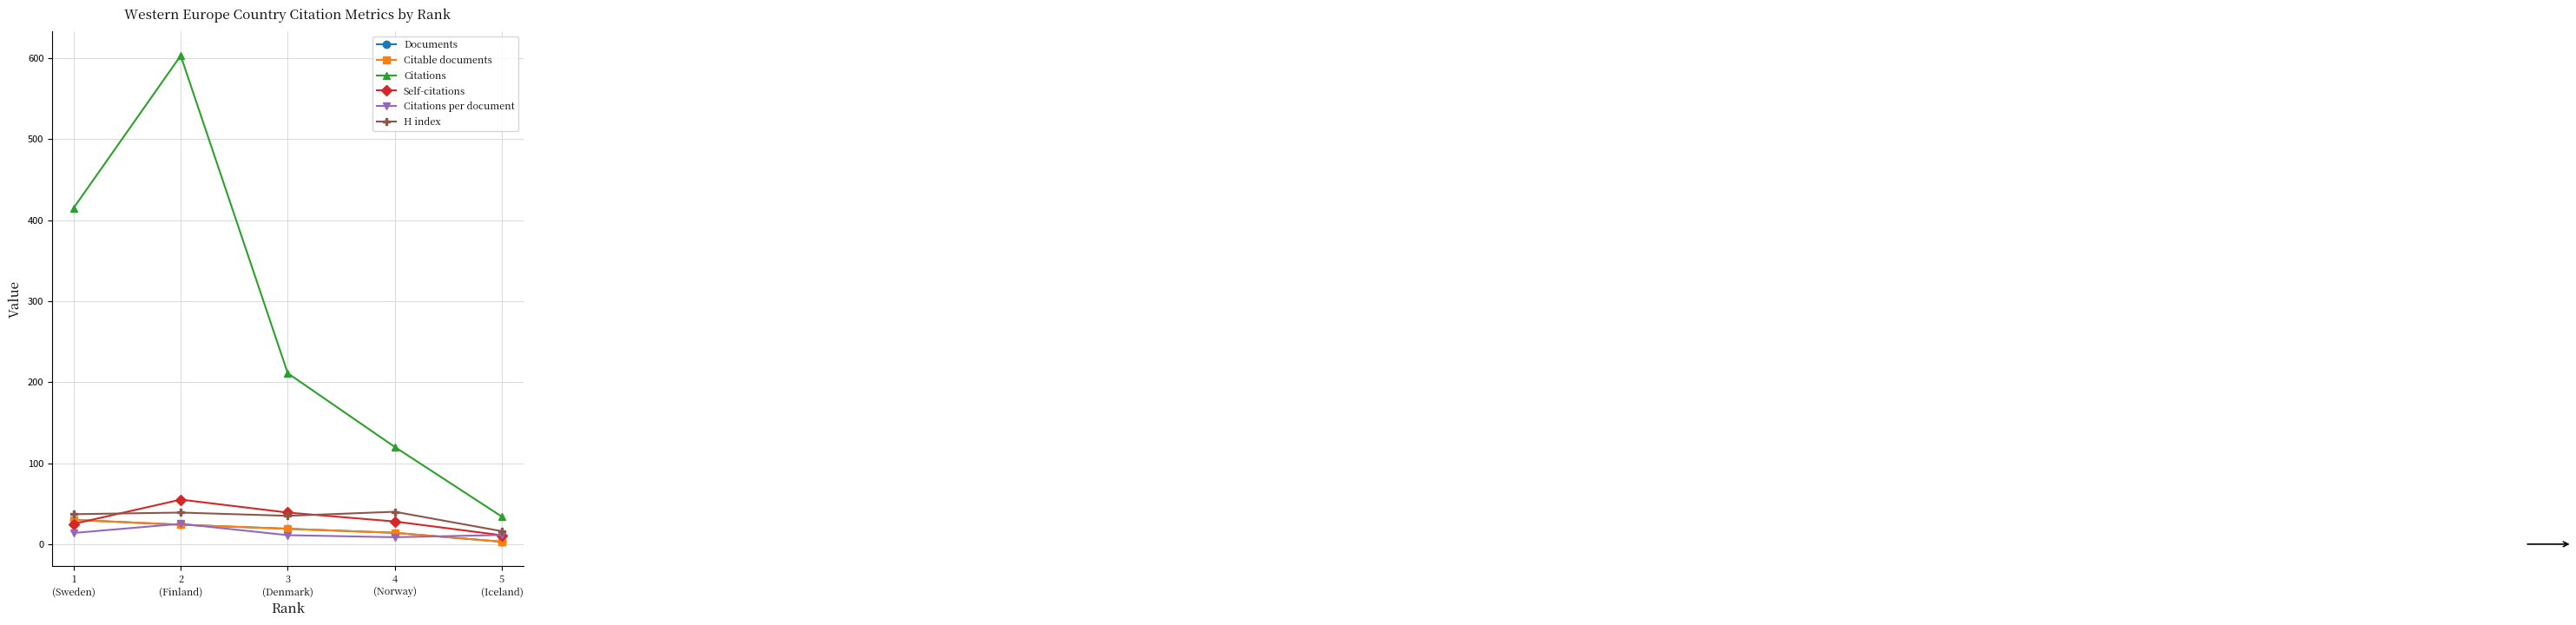

True or false: Citable documents has more than 2 interior local peaks.

False